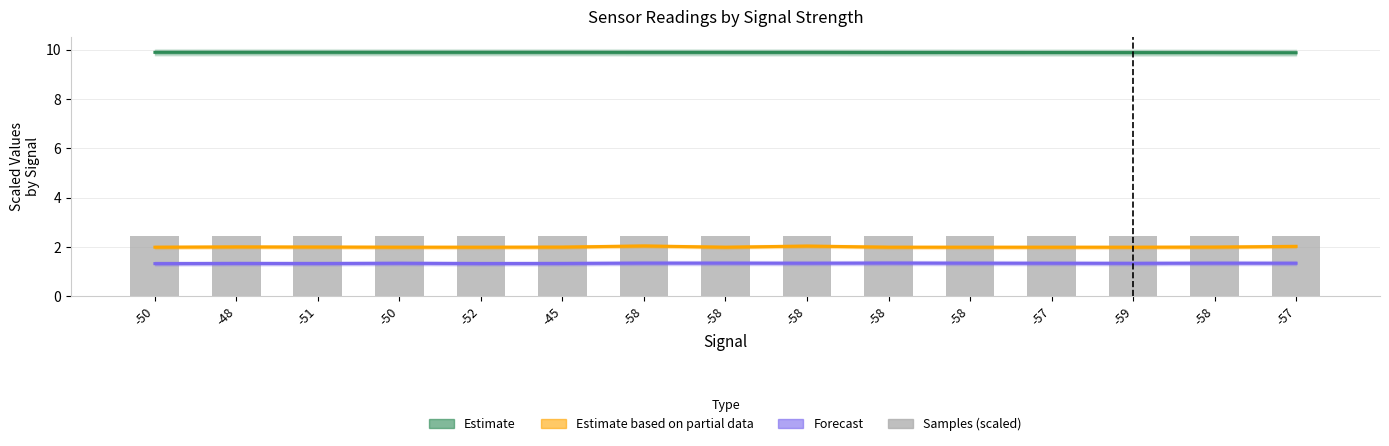

What is the label of the 5th bar from the left?

-52